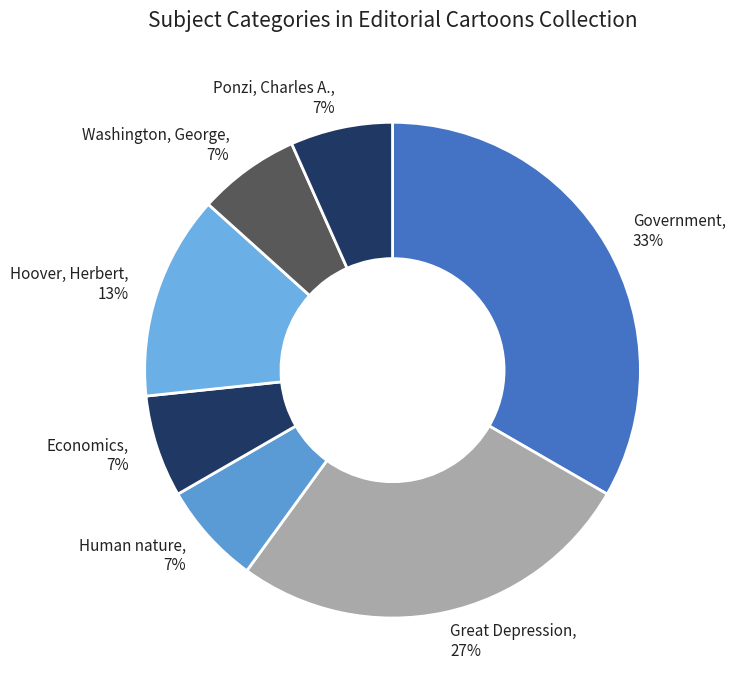

To the nearest percent, what portion does Washington, George represent?

7%